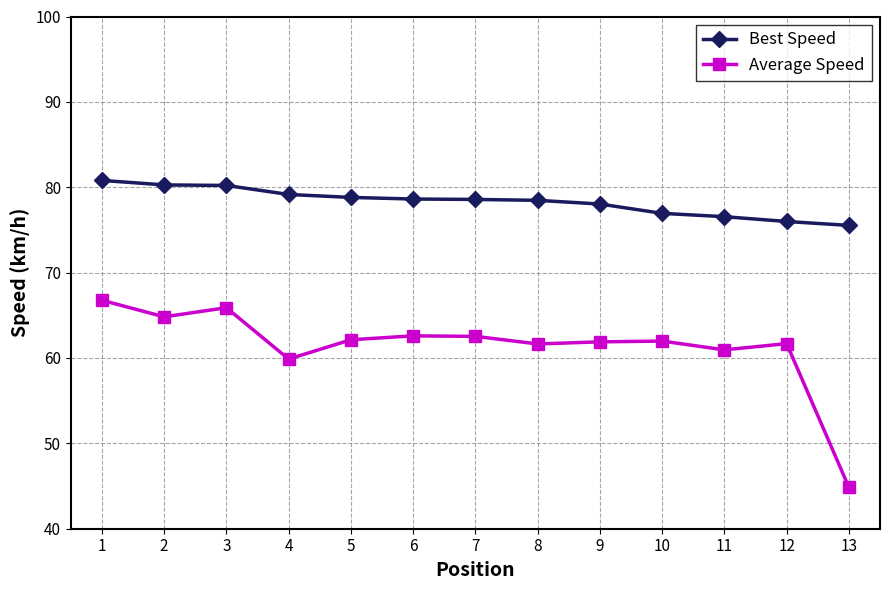

The value of Average Speed at 1 is 66.8. True or false?

True